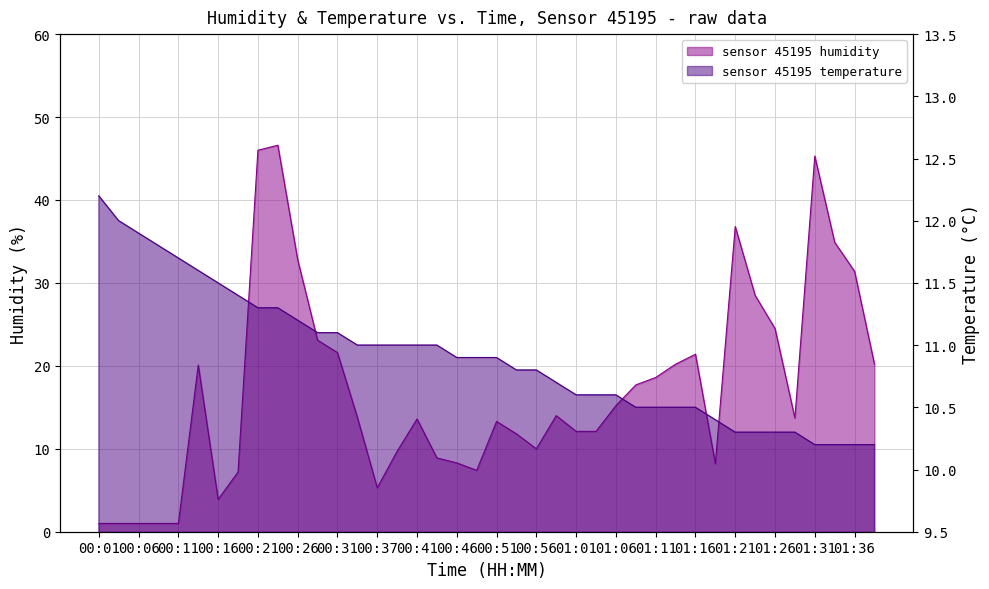

What is the value of the 8th point from the left?

7.2